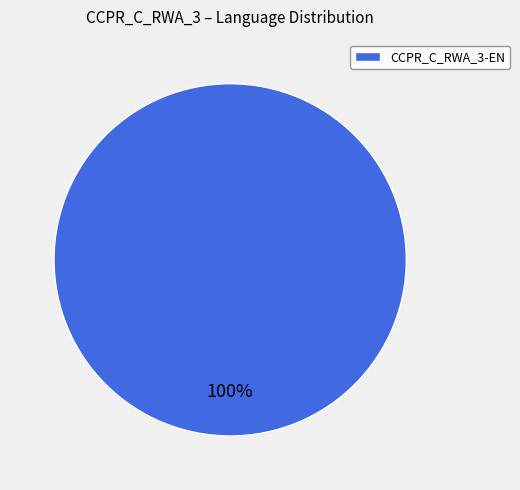

How many segments does this pie chart have?

1